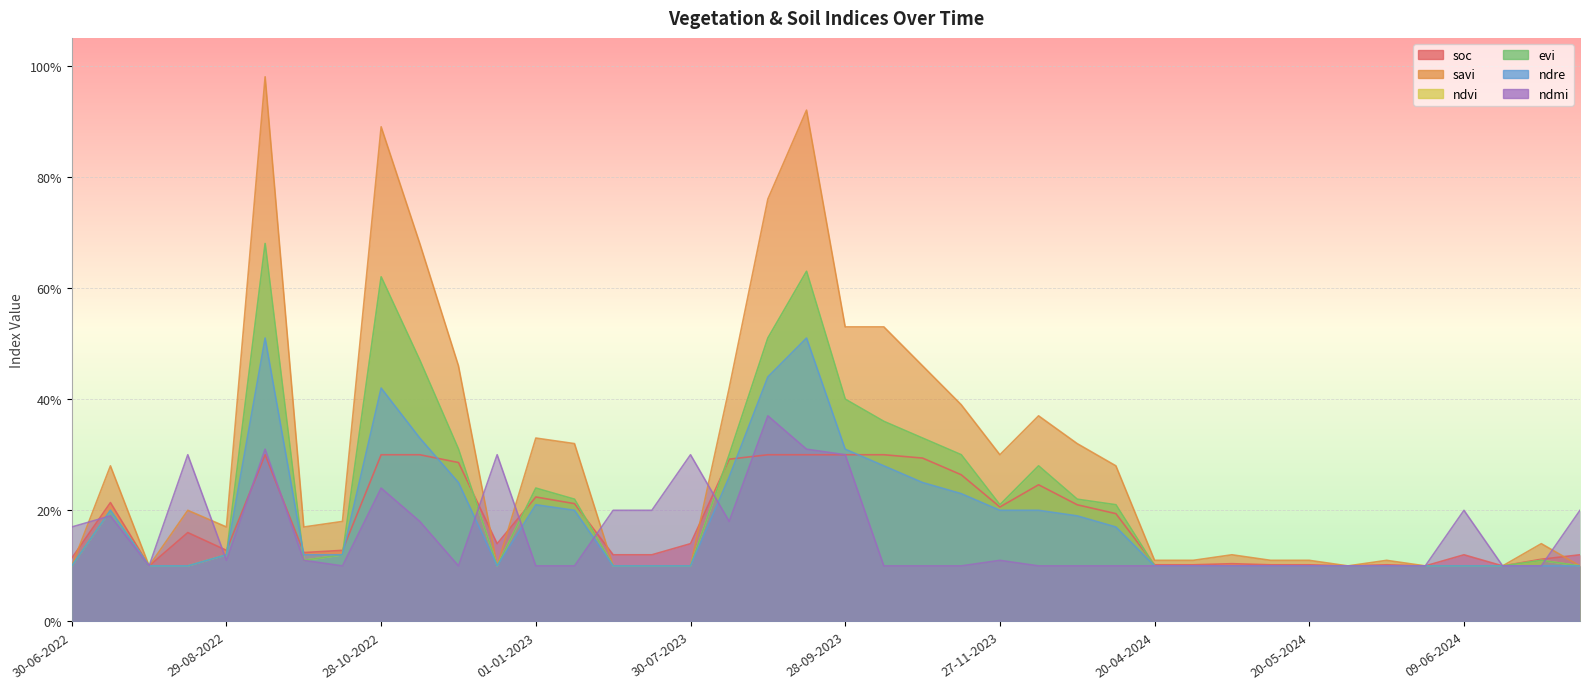

What is the minimum value shown in the chart?

0.1